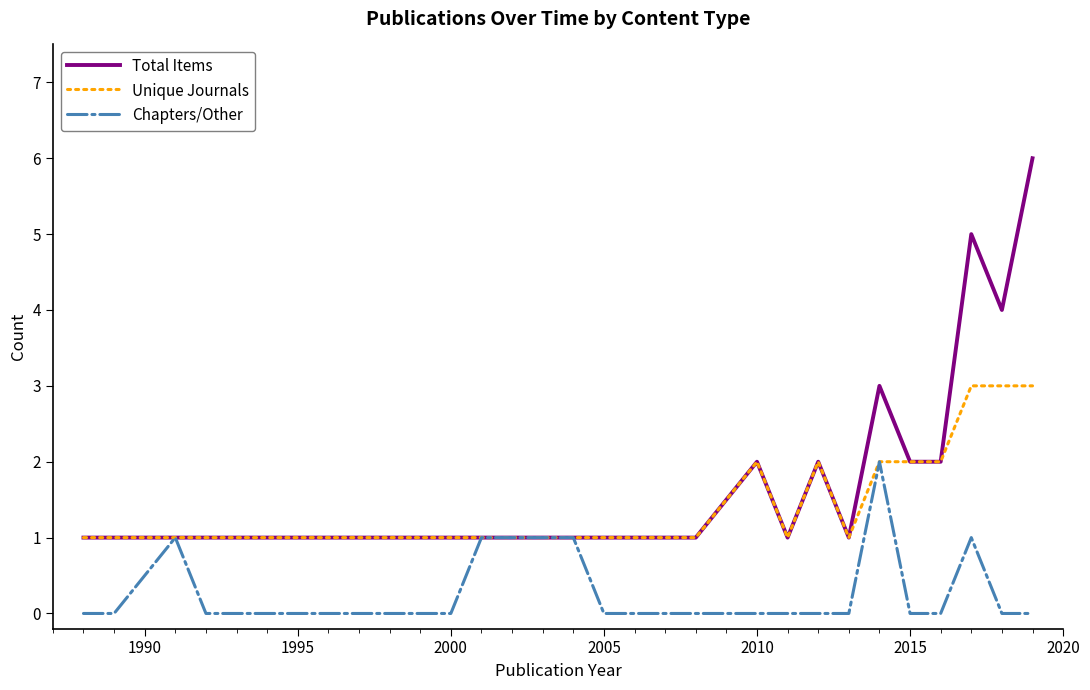

What is the greatest value displayed?

6